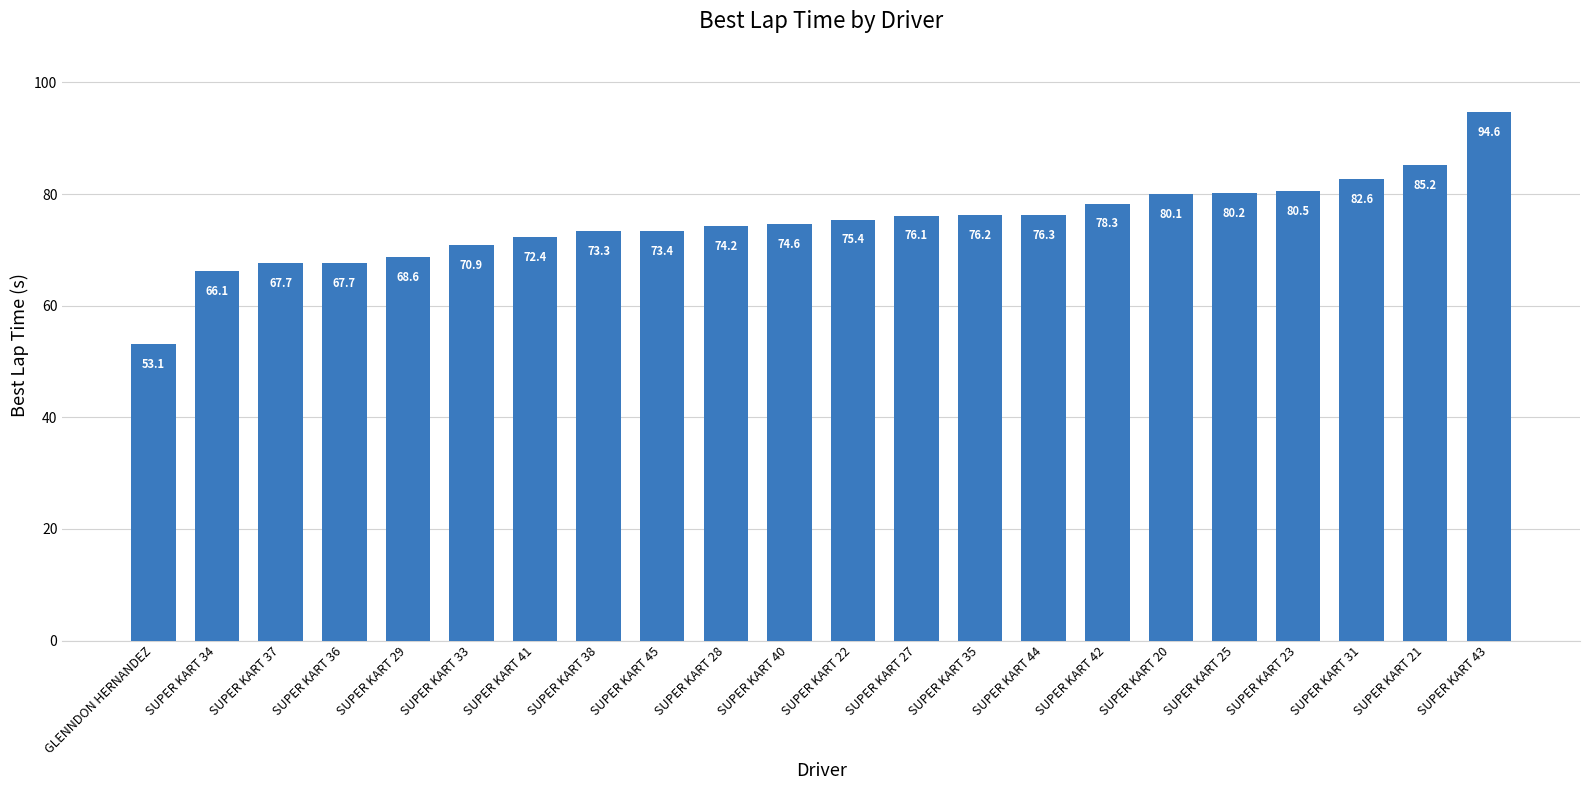

Where does the data first go above 75?

SUPER KART 22